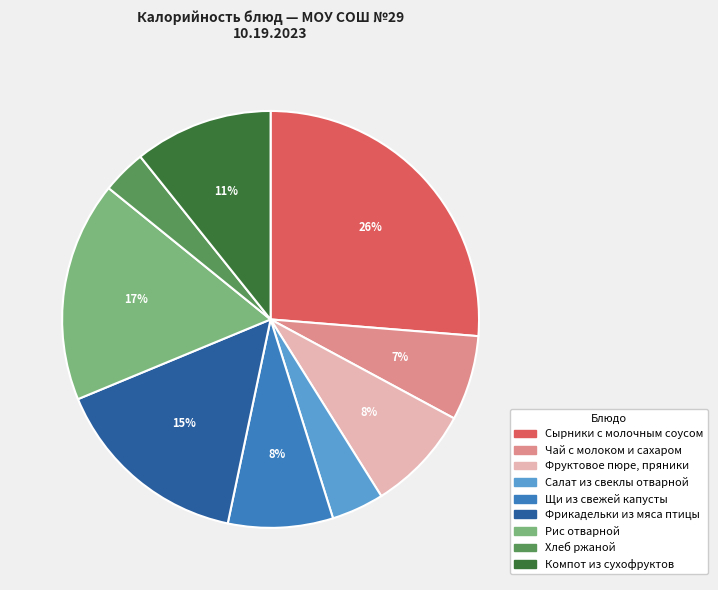

The Сырники с молочным соусом slice represents 26% of the pie. True or false?

True